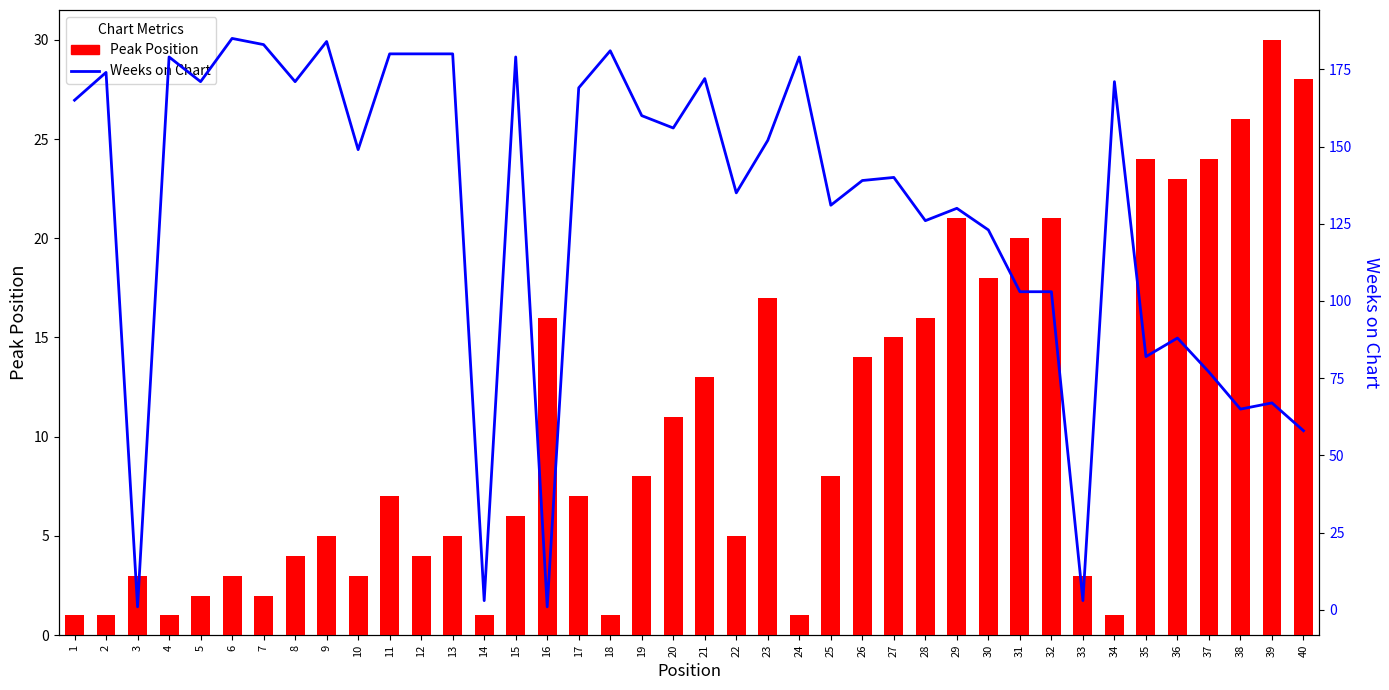

Is the value of Peak Position at 8 greater than the value of Weeks on Chart at 12?

No